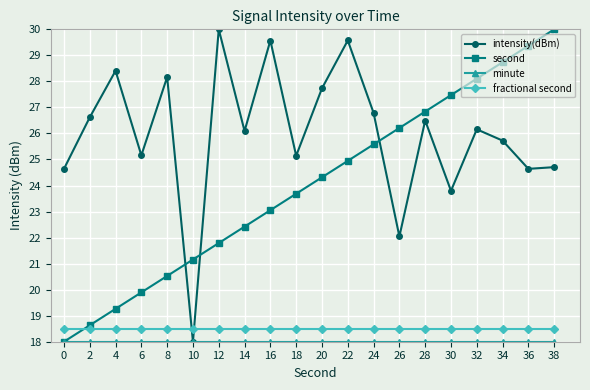

What is the minimum value for fractional second?

18.5